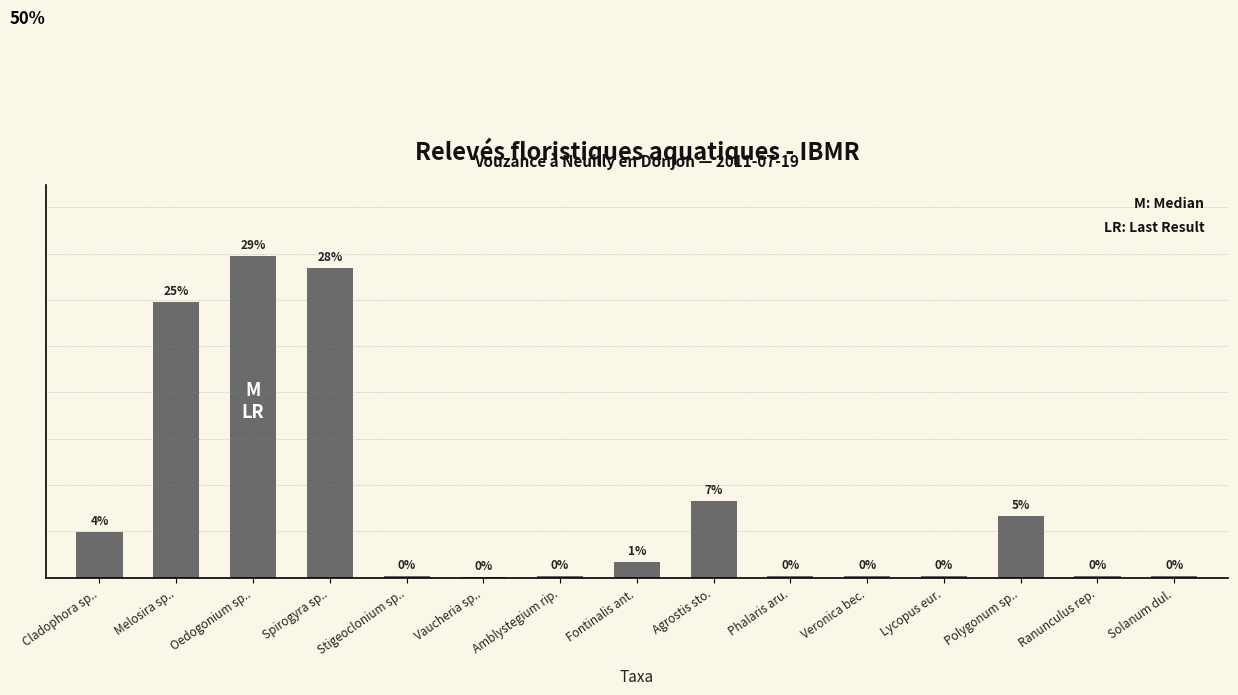

Rank the categories by value from lowest to highest.

Vaucheria sp.., Stigeoclonium sp.., Amblystegium rip., Phalaris aru., Veronica bec., Lycopus eur., Ranunculus rep., Solanum dul., Fontinalis ant., Cladophora sp.., Polygonum sp.., Agrostis sto., Melosira sp.., Spirogyra sp.., Oedogonium sp..